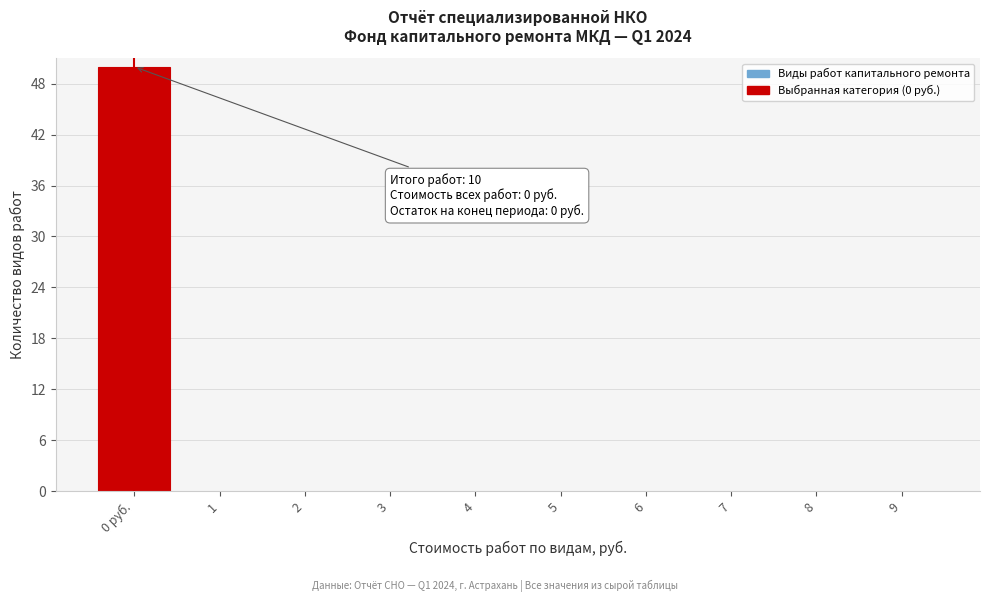

Reading right to left, list all the values displayed in this chart.

9=0	8=0	7=0	6=0	5=0	4=0	3=0	2=0	1=0	0 руб.=50